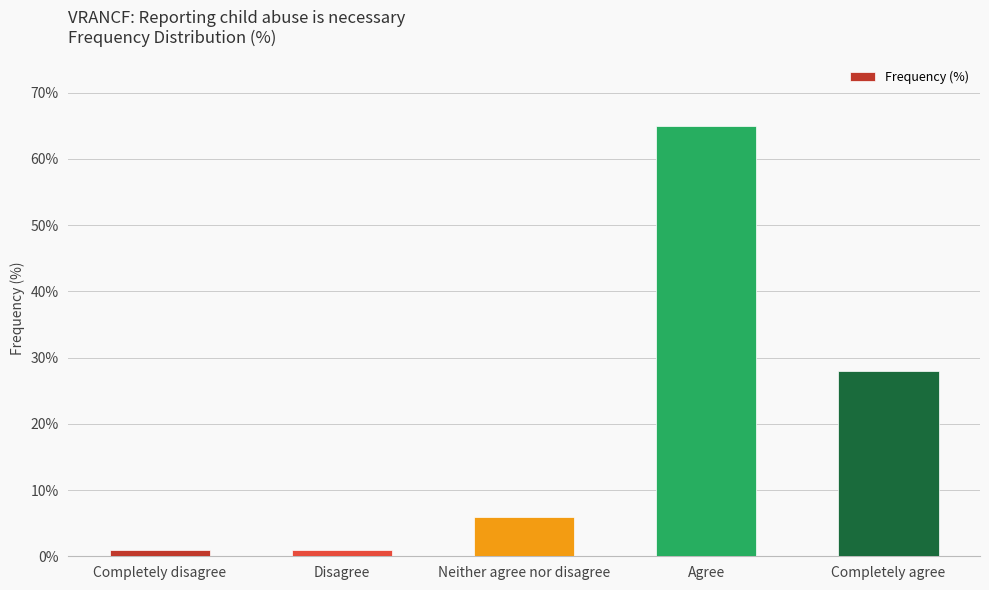

What is the label of the 1st bar from the right?

Completely agree